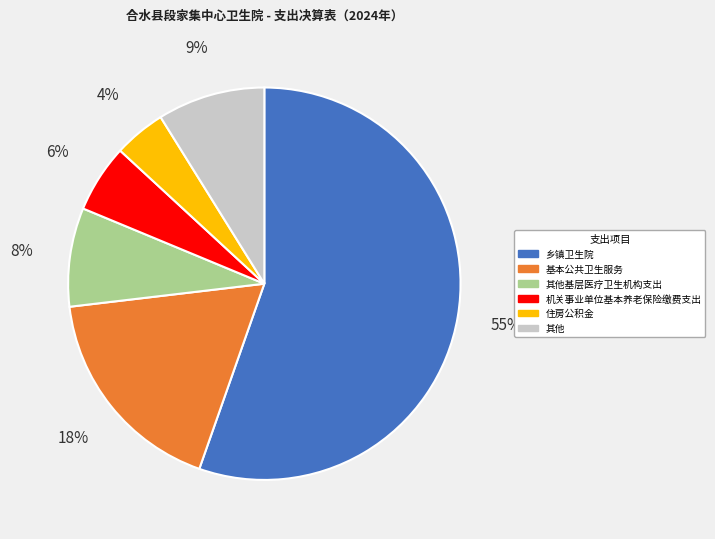

To the nearest percent, what is the difference between the largest and smallest slice percentages?

51%